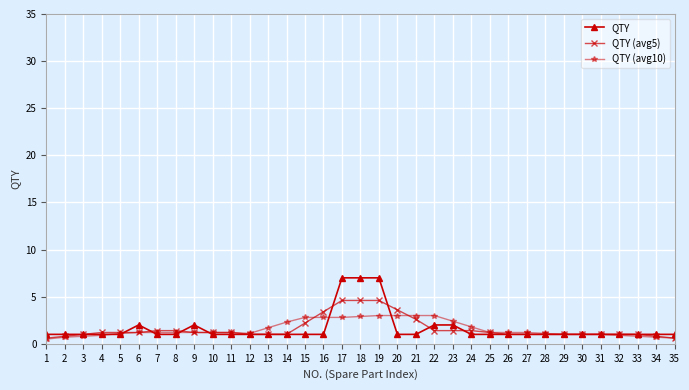

What is the greatest value displayed?

7.0